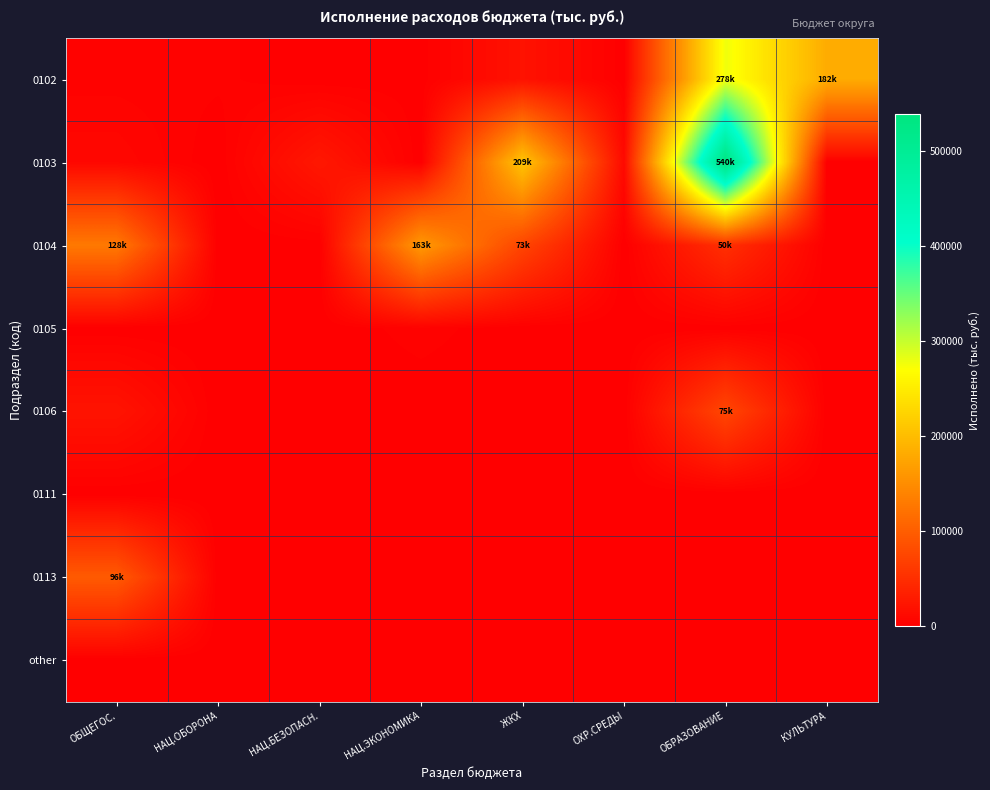

List the series in order of their peak value, lowest first.

0111, other, 0105, 0106, 0113, 0104, 0102, 0103